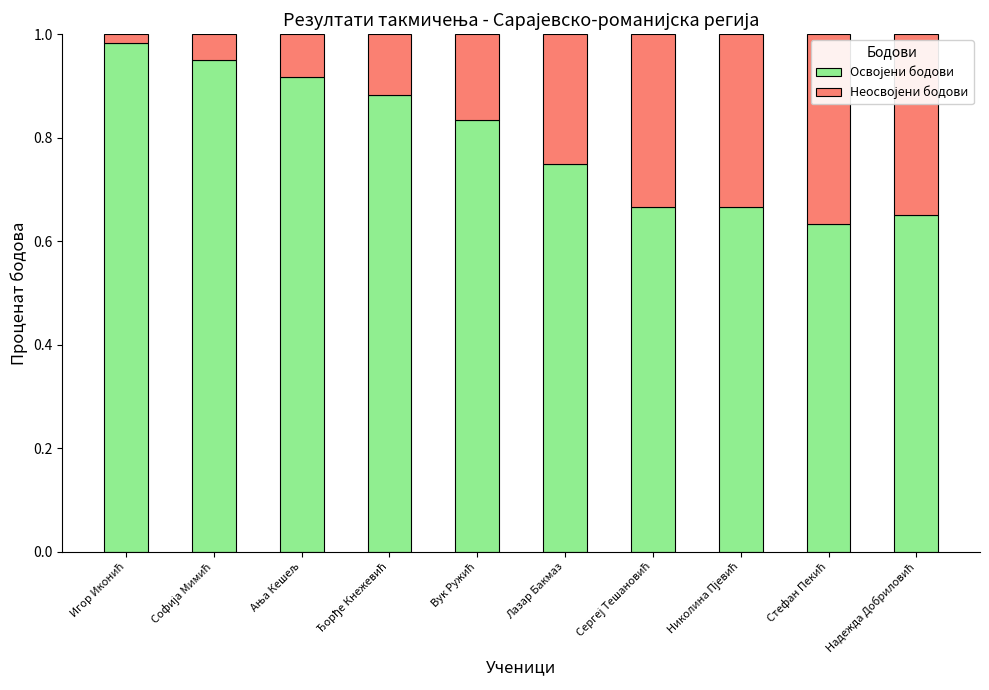

What is the difference between the Освојени бодови values at Игор Иконић and Николина Пјевић?

0.3